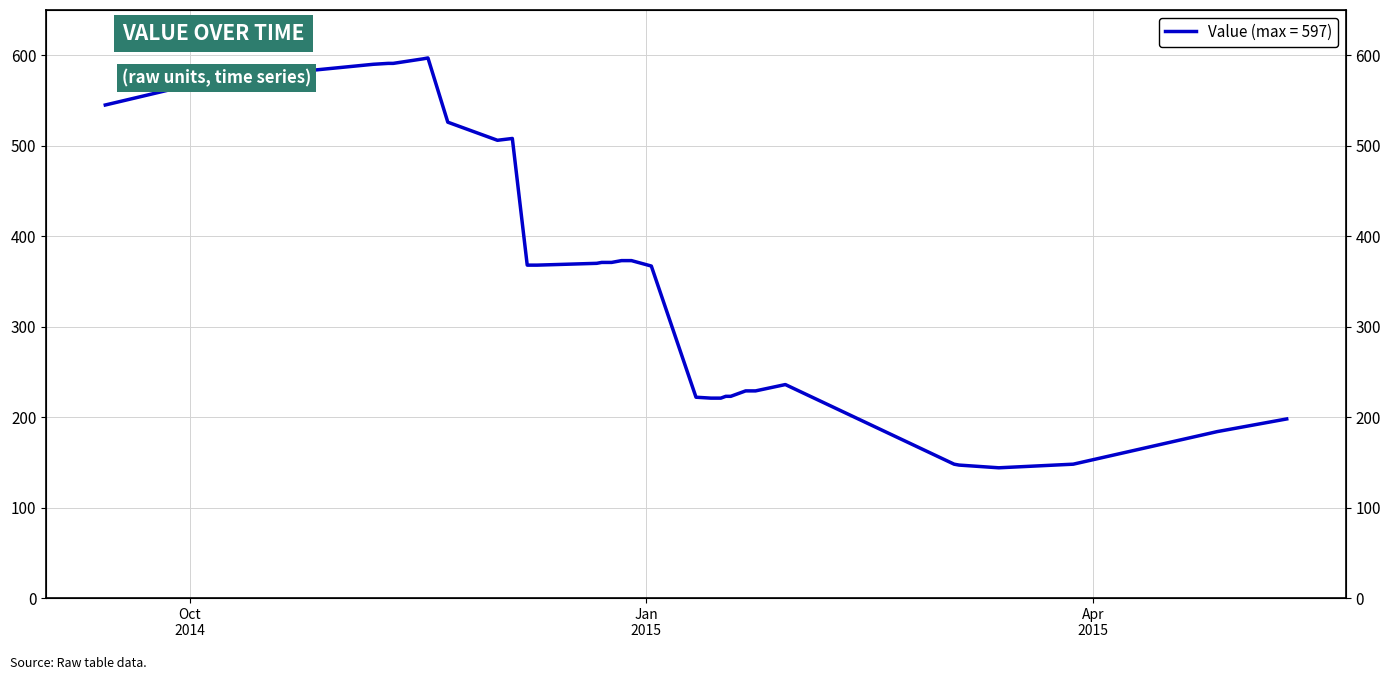

What is the smallest value displayed?

144